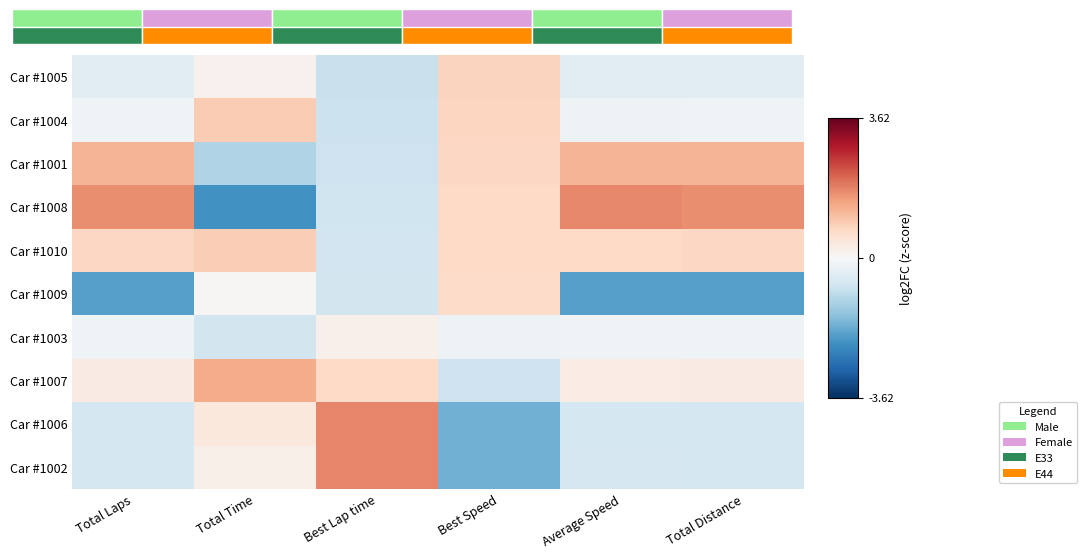

Count the number of data series in this chart.

10